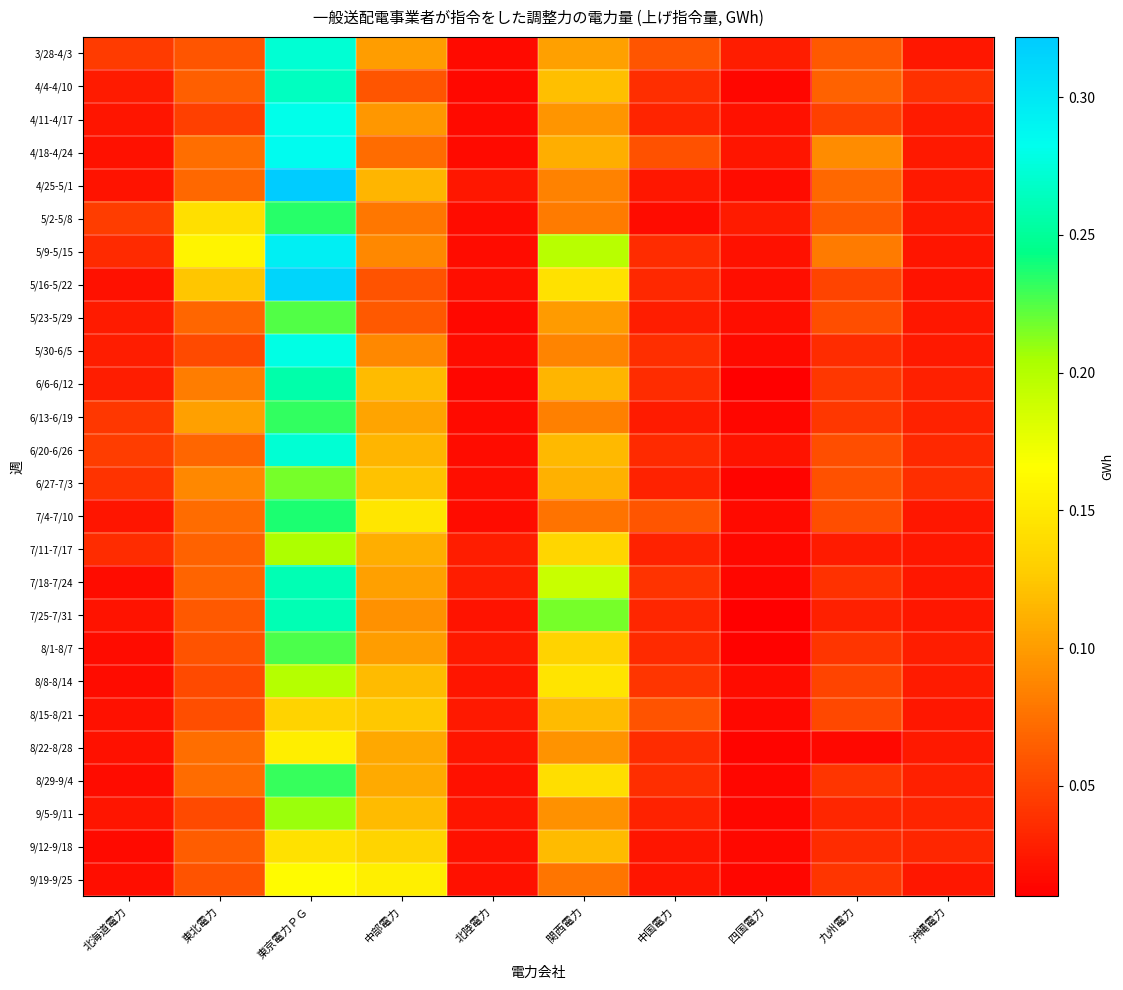

At which category does the chart reach its minimum across all series?

四国電力